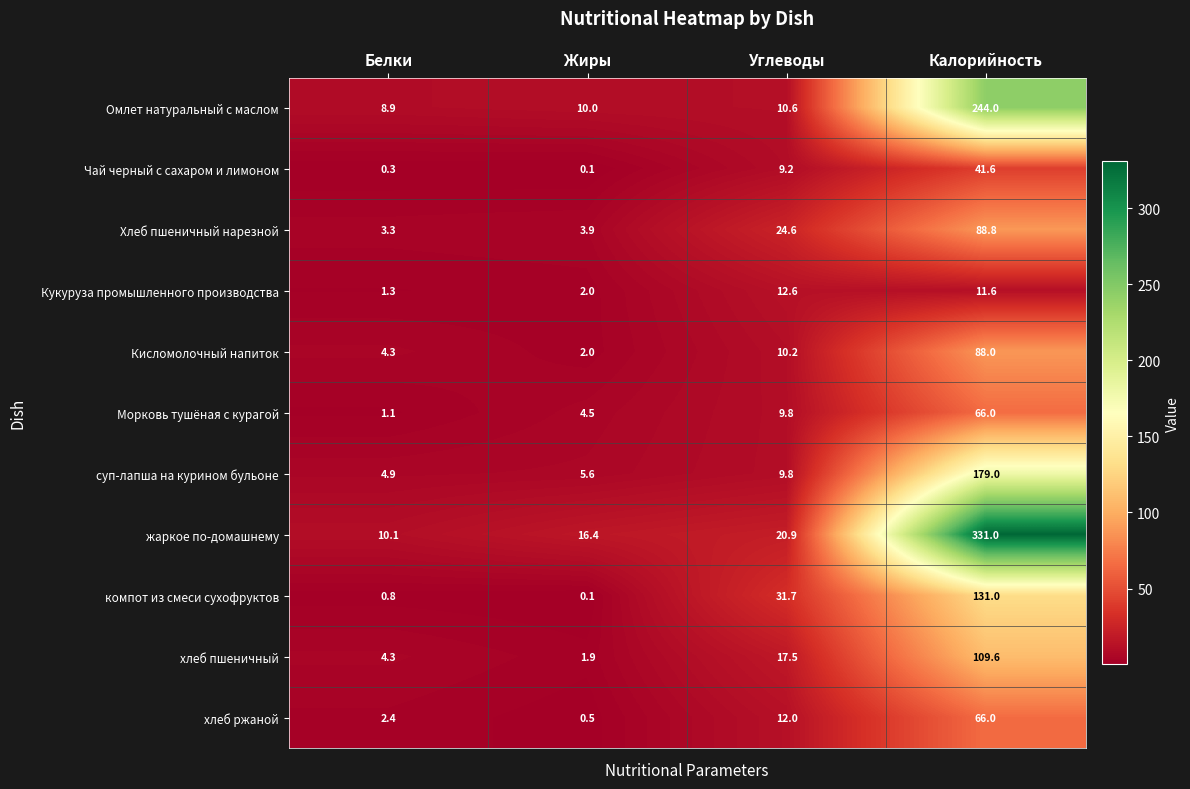

At which category does the chart reach its peak across all series?

Калорийность